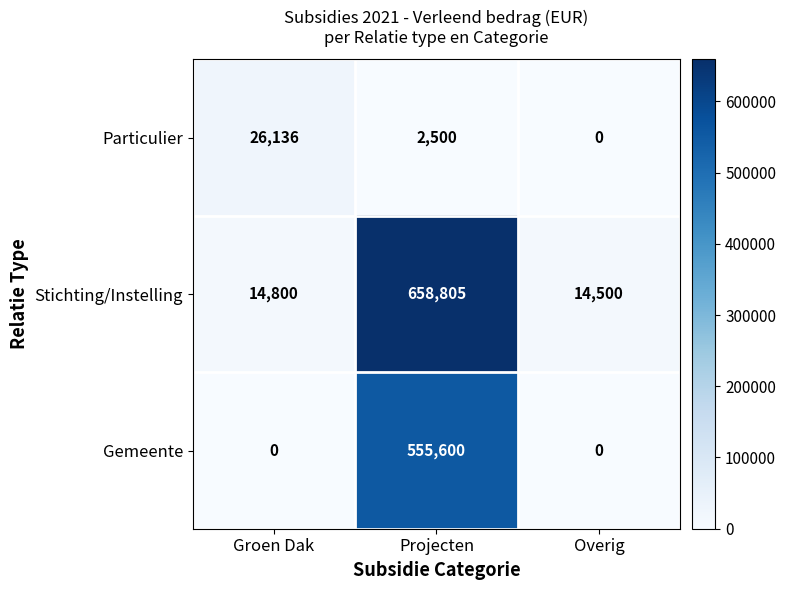

Reading right to left, extract all data points from this chart.

Particulier: 0	2500	26136
Stichting/Instelling: 14500	658805	14800
Gemeente: 0	555600	0